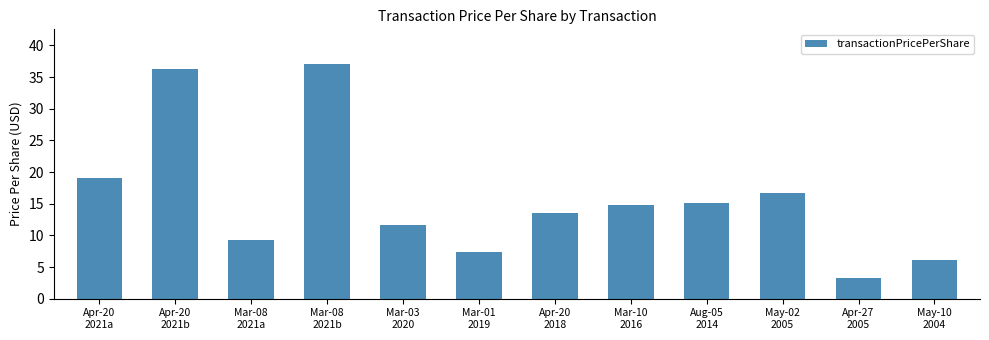

Which category has the highest value across all series?

Mar-08
2021b